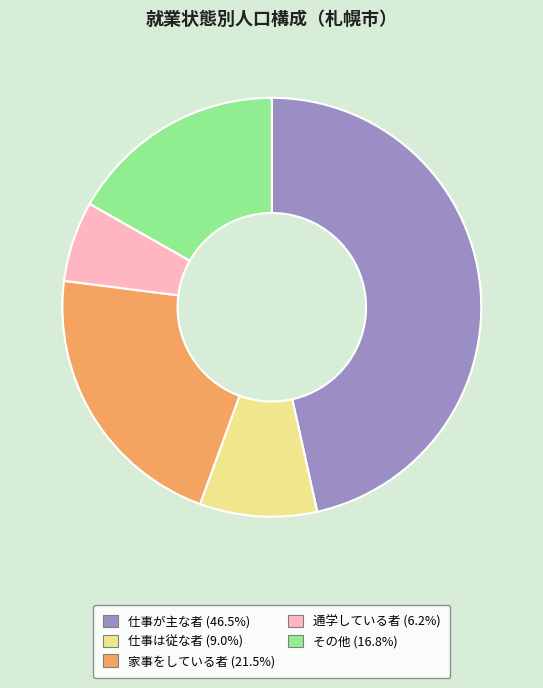

True or false: 通学している者 accounts for 1% of the total.

False